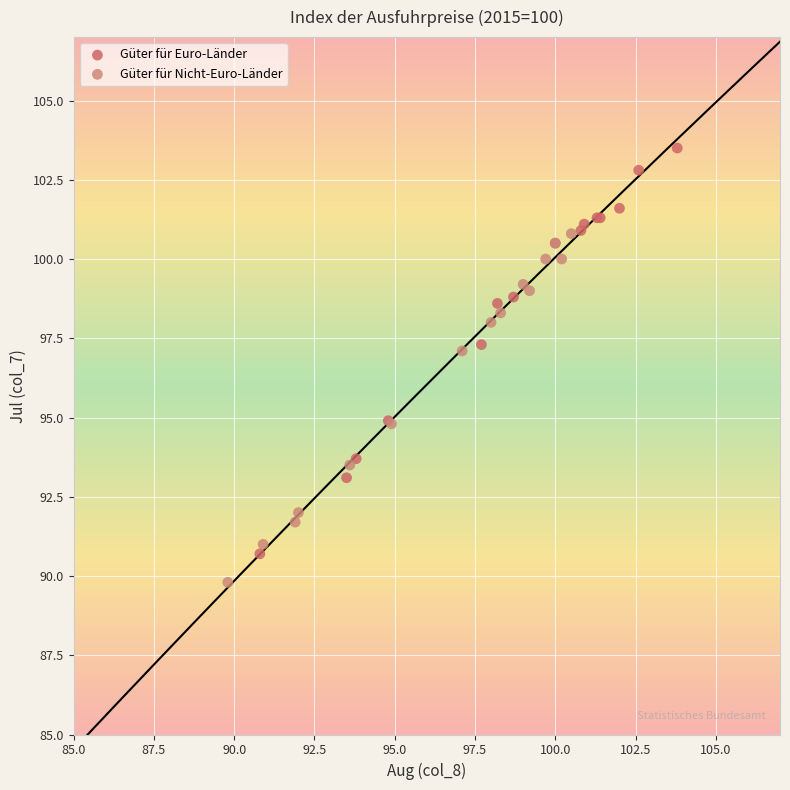

Which series reaches the minimum Y coordinate?

Güter für Nicht-Euro-Länder